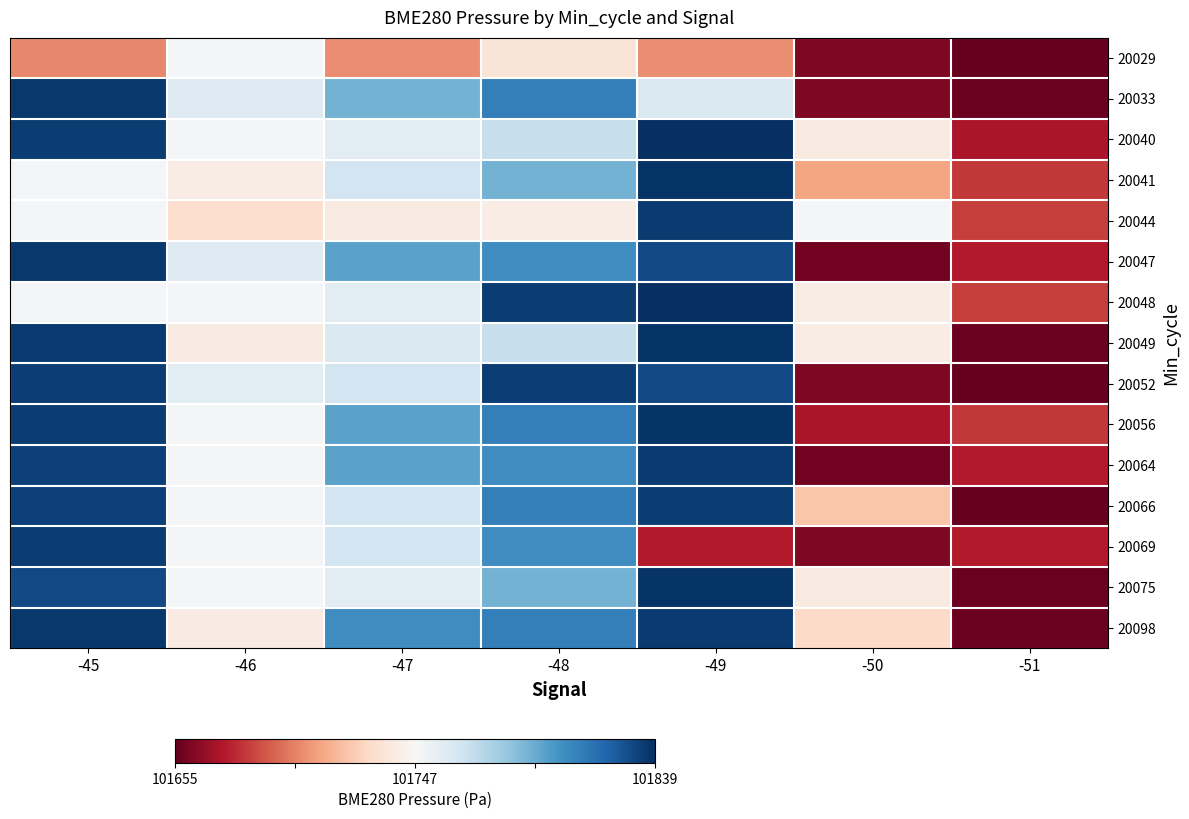

Reading left to right, what are all the values shown in this chart?

20029: -45=101703.0	-46=101748.2	-47=101704.3	-48=101735.2	-49=101704.3	-50=101661.6	-51=101655.3
20033: -45=101836.4	-46=101758.9	-47=101790.6	-48=101810.1	-49=101760.5	-50=101661.6	-51=101657.4
20040: -45=101835.0	-46=101748.6	-47=101757.4	-48=101768.4	-49=101839.3	-50=101738.9	-51=101672.3
20041: -45=101749.1	-46=101740.7	-47=101765.0	-48=101790.6	-49=101837.2	-50=101711.1	-51=101682.4
20044: -45=101748.2	-46=101731.9	-47=101738.9	-48=101740.7	-49=101835.2	-50=101748.4	-51=101684.0
20047: -45=101836.4	-46=101758.9	-47=101796.3	-48=101804.4	-49=101830.6	-50=101658.8	-51=101674.1
20048: -45=101749.1	-46=101748.6	-47=101757.4	-48=101835.0	-49=101839.3	-50=101740.3	-51=101684.0
20049: -45=101835.2	-46=101739.6	-47=101760.5	-48=101768.4	-49=101837.2	-50=101740.7	-51=101657.4
20052: -45=101834.2	-46=101757.4	-47=101765.0	-48=101834.2	-49=101830.6	-50=101661.6	-51=101655.3
20056: -45=101835.0	-46=101748.6	-47=101796.3	-48=101810.1	-49=101837.2	-50=101672.3	-51=101682.4
20064: -45=101832.9	-46=101748.6	-47=101796.3	-48=101804.4	-49=101835.2	-50=101658.8	-51=101674.1
20066: -45=101832.9	-46=101748.6	-47=101765.0	-48=101810.1	-49=101835.0	-50=101721.8	-51=101655.3
20069: -45=101835.0	-46=101748.6	-47=101765.0	-48=101804.4	-49=101674.1	-50=101661.6	-51=101674.1
20075: -45=101830.6	-46=101748.6	-47=101757.4	-48=101790.6	-49=101837.2	-50=101738.9	-51=101657.4
20098: -45=101836.4	-46=101739.6	-47=101804.4	-48=101810.1	-49=101835.2	-50=101729.8	-51=101657.4